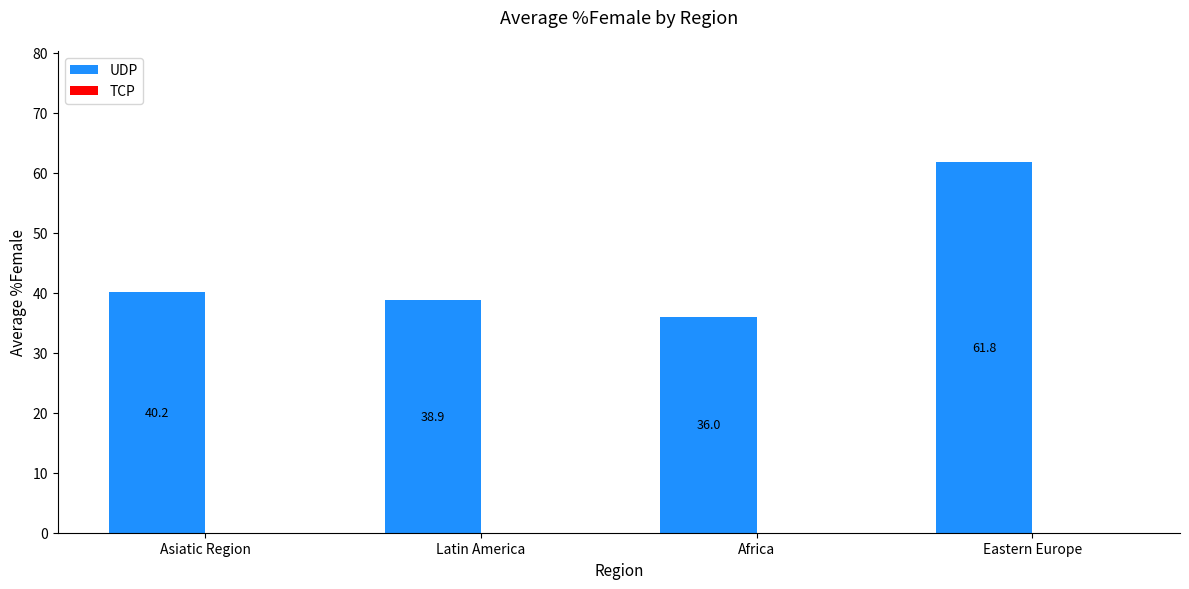

How many series are shown in this chart?

1